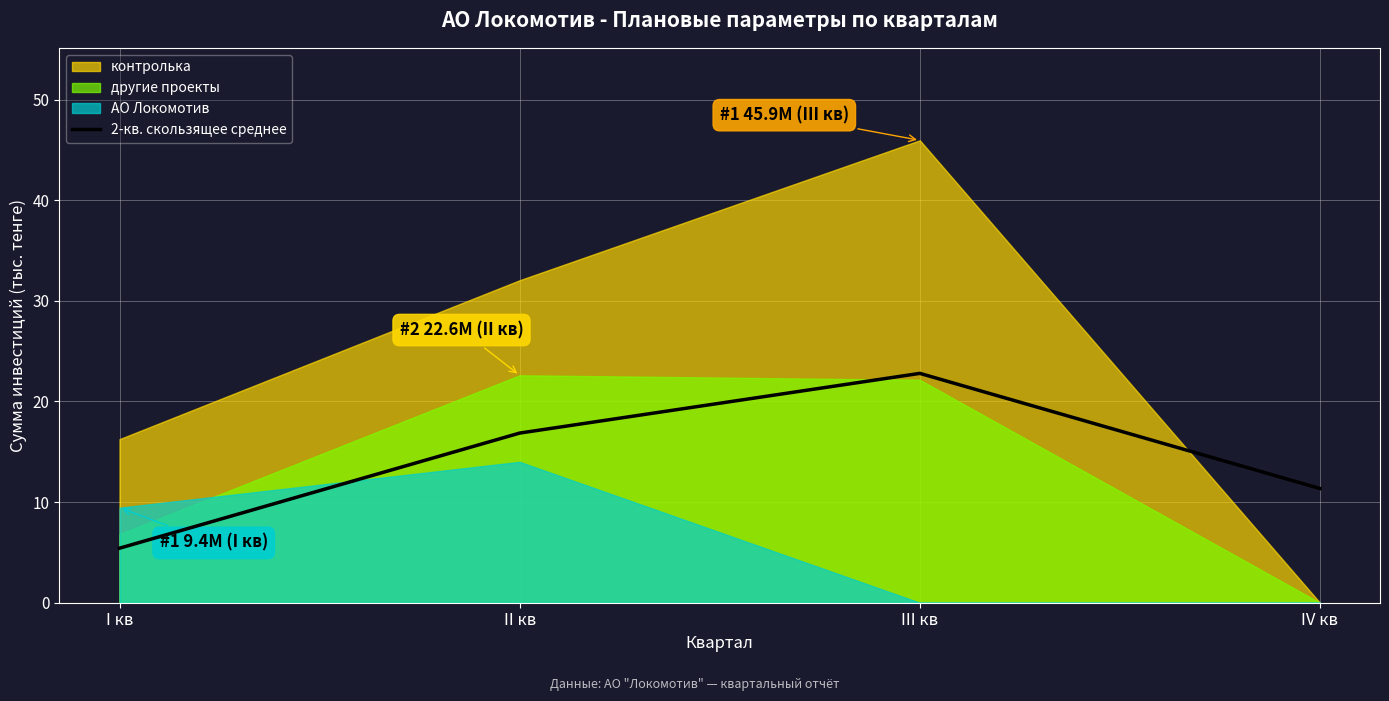

What is the difference between the values at IV кв and II кв?

5.5